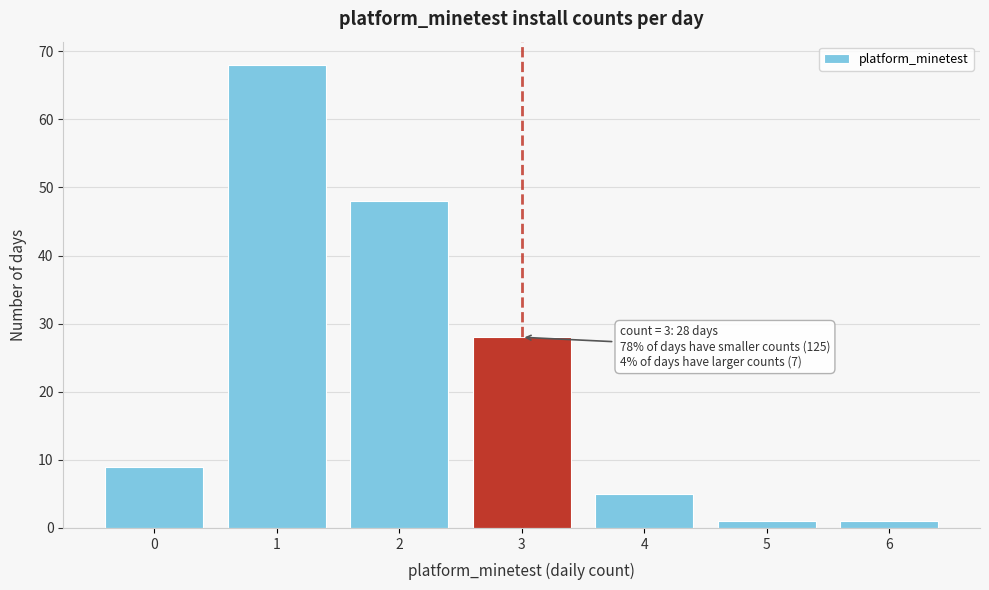

Reading left to right, what are all the values shown in this chart?

0=9	1=68	2=48	3=28	4=5	5=1	6=1